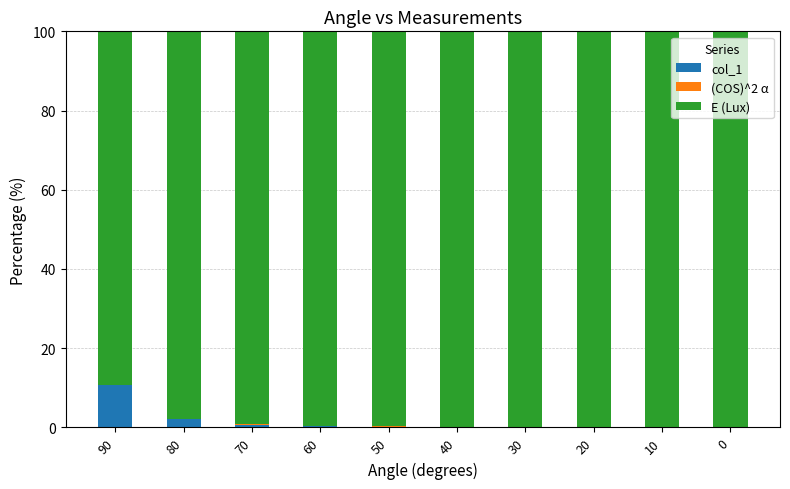

What is the maximum value for col_1?

10.8